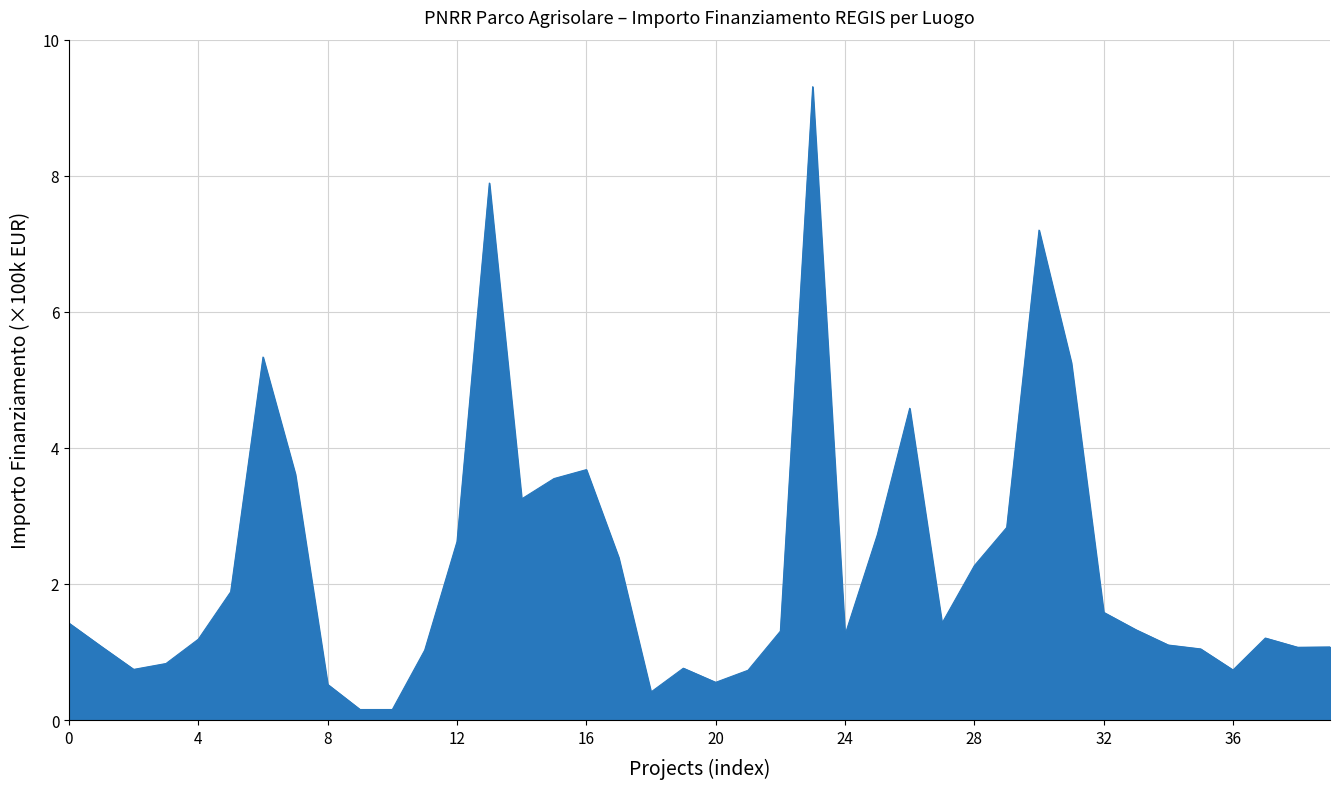

What is the greatest value displayed?

9.3